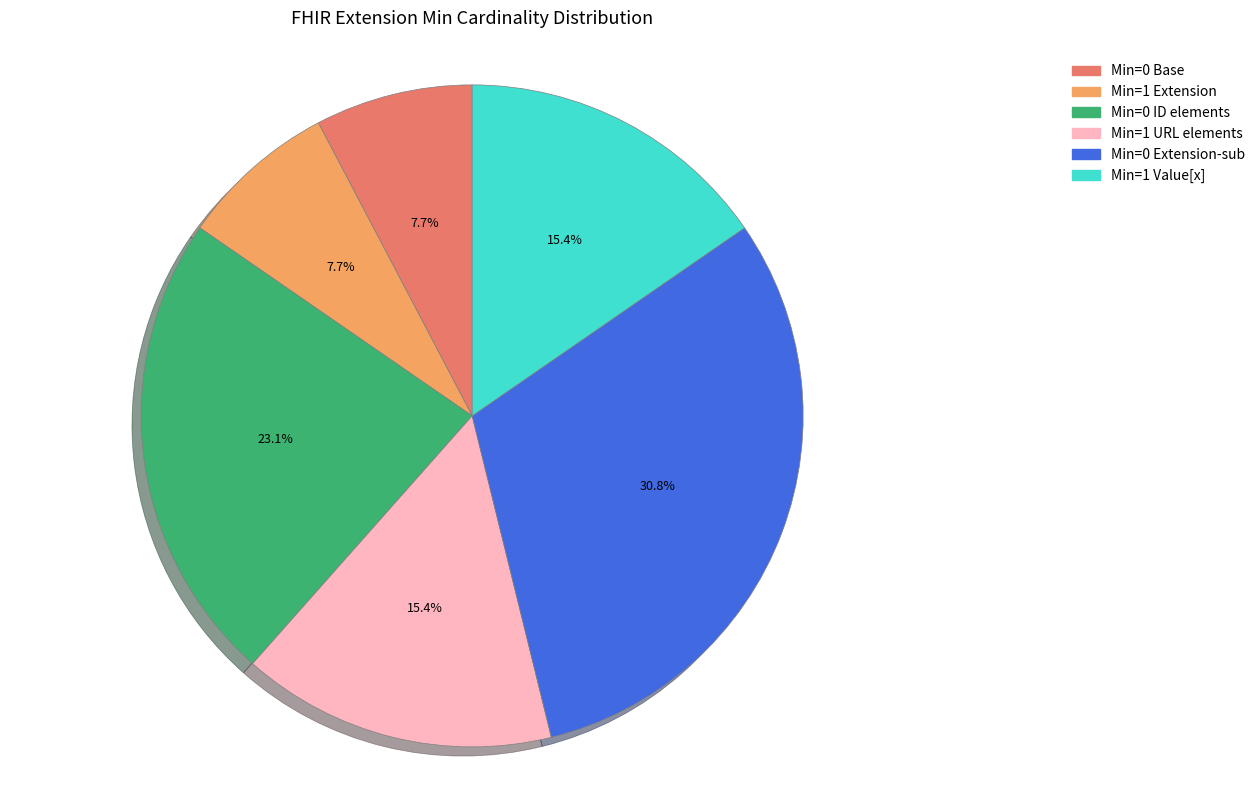

How many slices are in this pie chart?

6